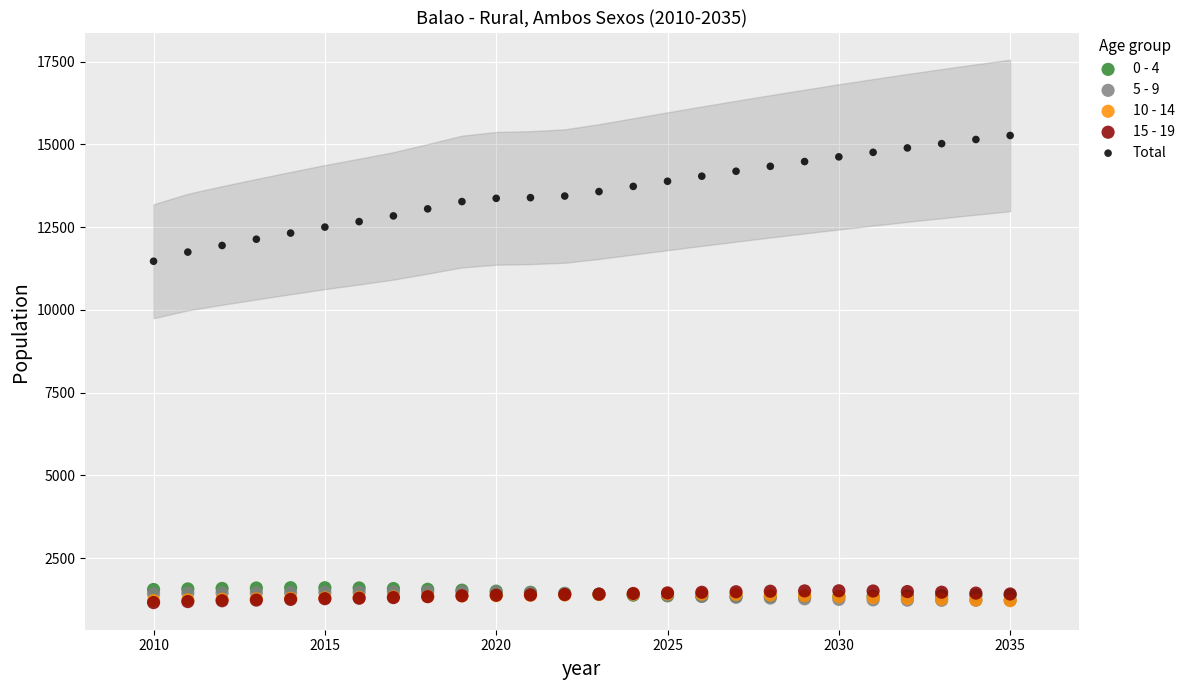

What are all the series names shown in the legend?

0 - 4, 5 - 9, 10 - 14, 15 - 19, Total